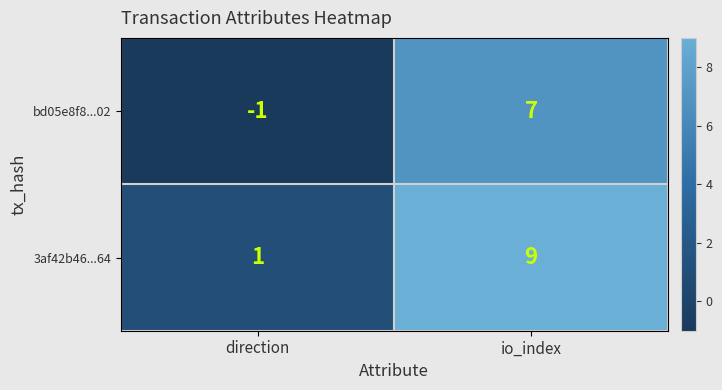

Which category has the highest value in the bd05e8f8...02 series?

io_index